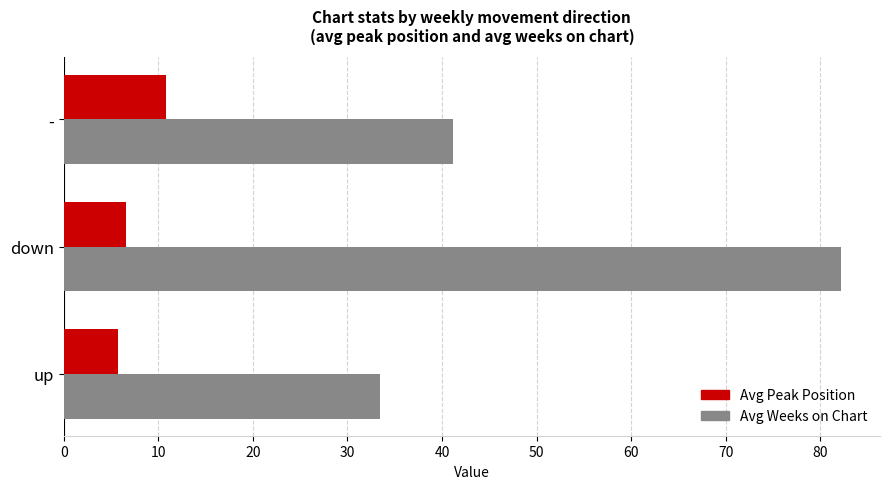

The Avg Peak Position series shows 16.8 at -. True or false?

False